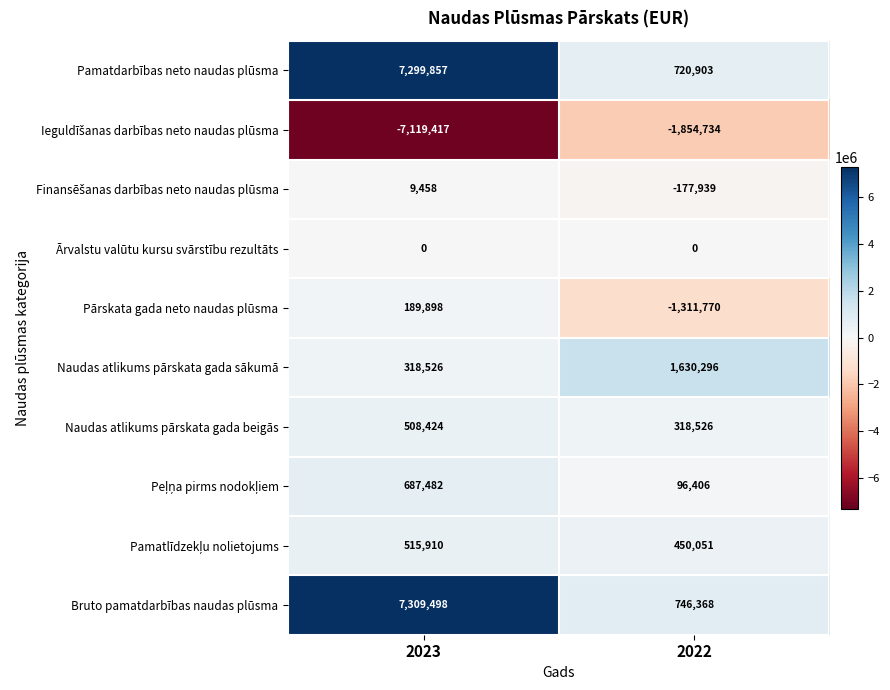

Which series changed the most between 2023 and 2022?

Pamatdarbības neto naudas plūsma